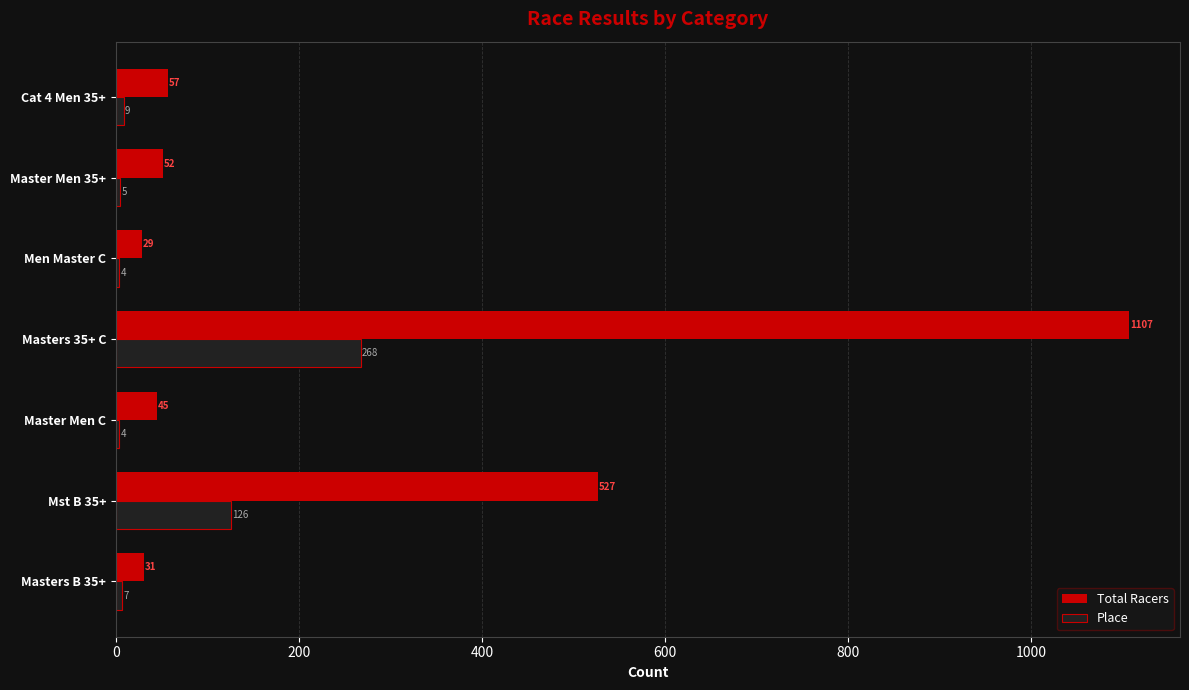

Which series has the widest spread of values?

Total Racers